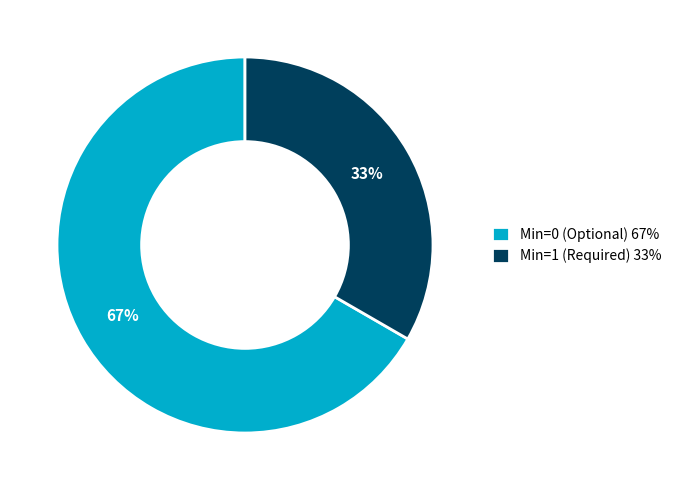

How many segments does this pie chart have?

2